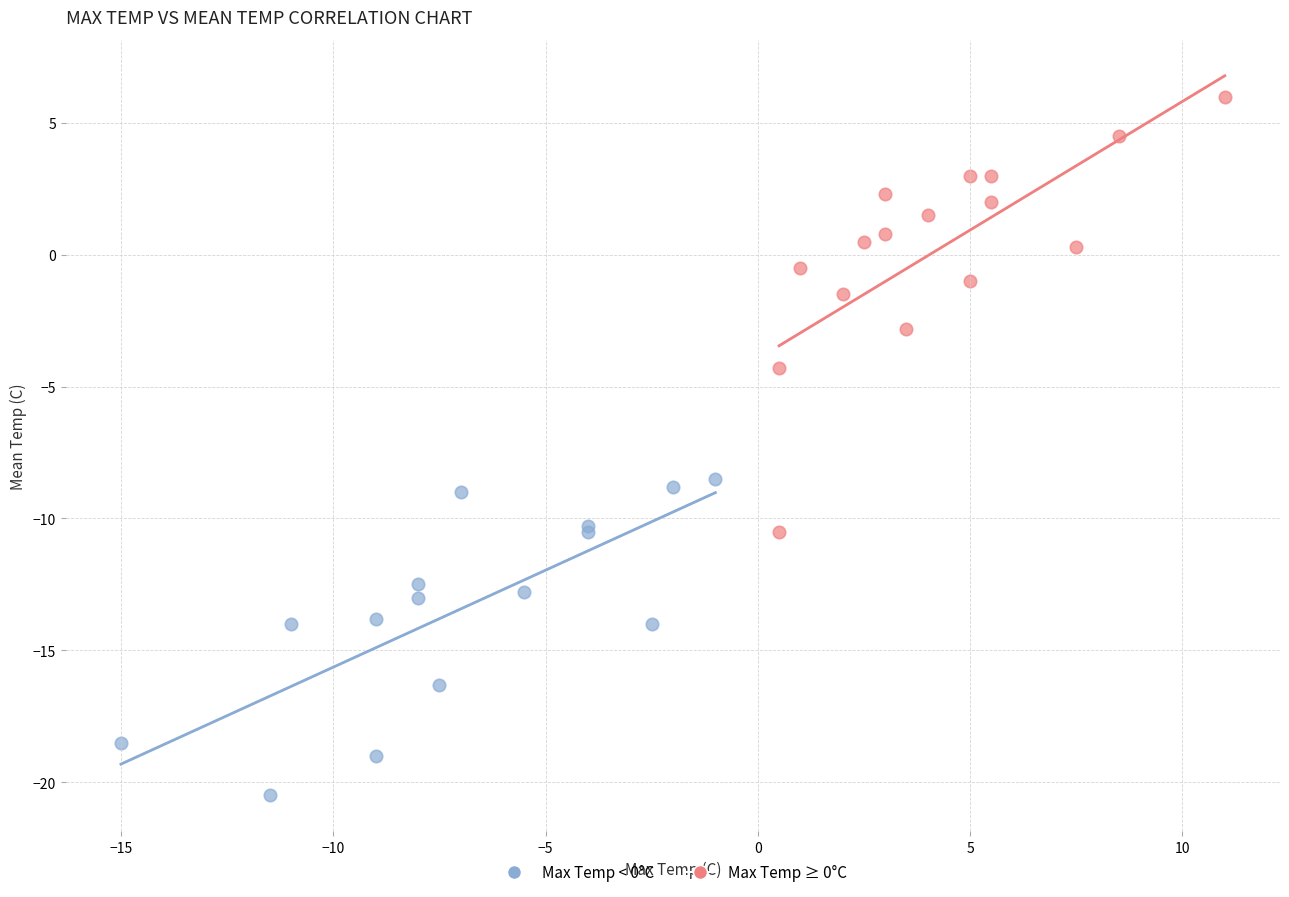

Which series reaches the minimum Y coordinate?

Max Temp < 0°C